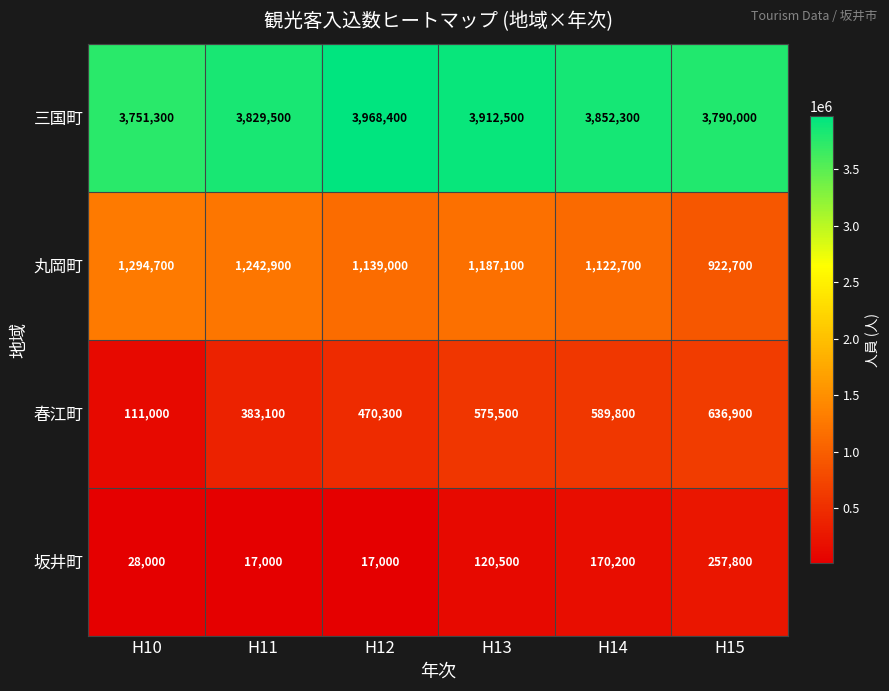

At which category is the sum across all series the highest?

H13